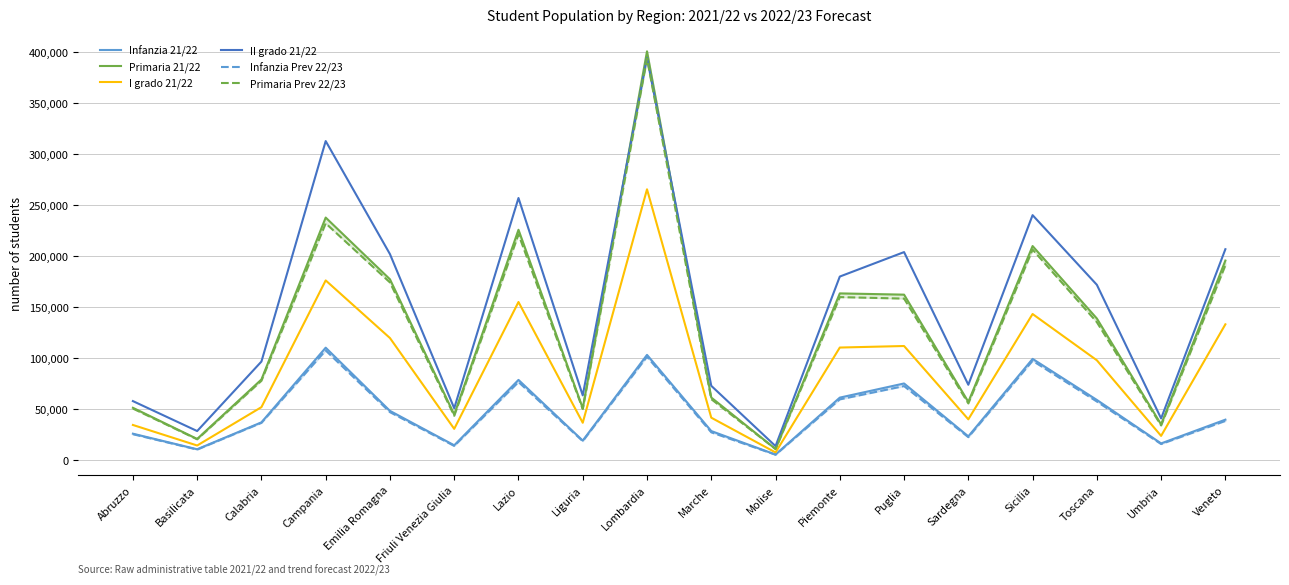

What is the label of the 14th point from the left?

Sardegna